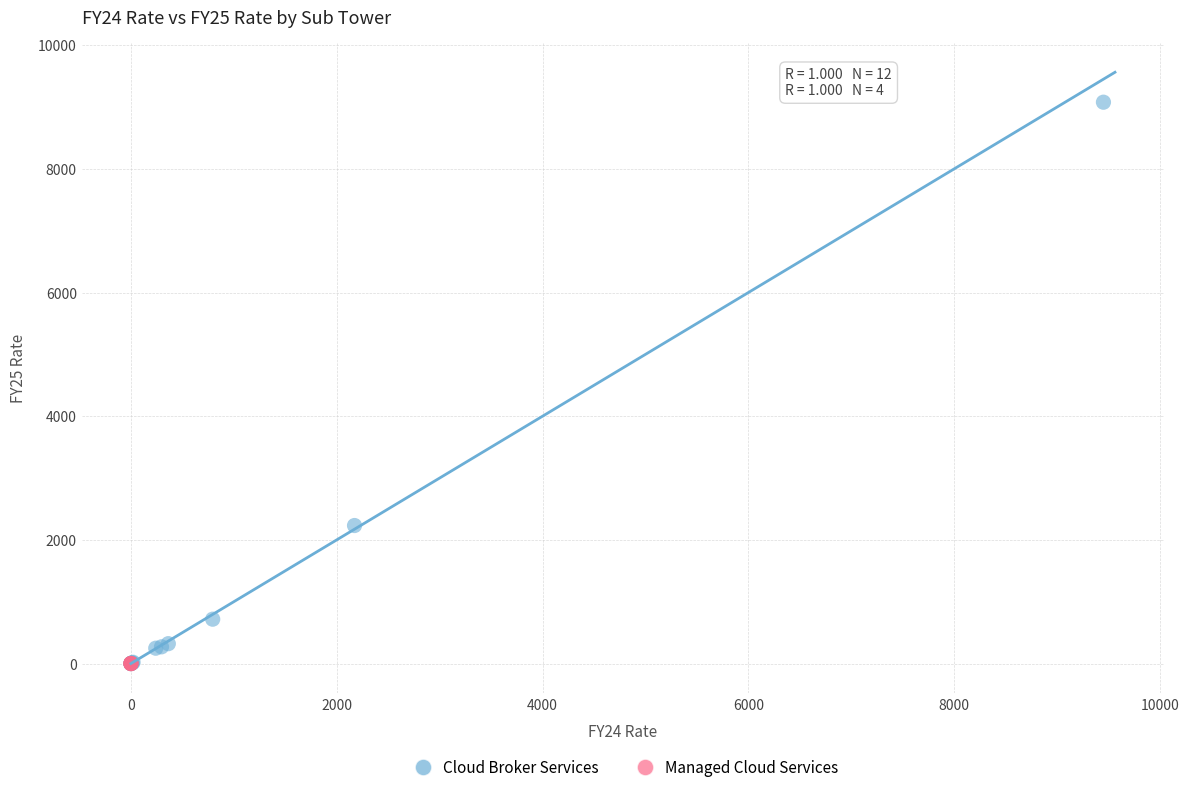

Which series has the widest spread of Y values?

Cloud Broker Services